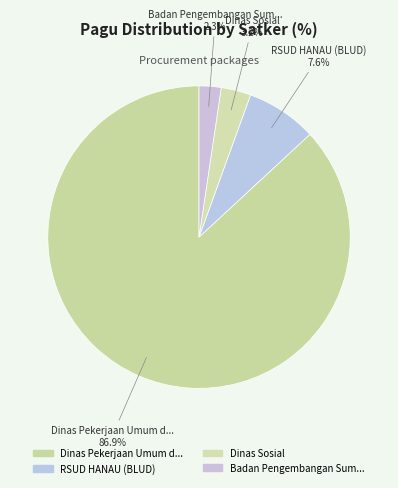

What is the total percentage of Dinas Pekerjaan Umum d... and RSUD HANAU (BLUD)?

94.5%